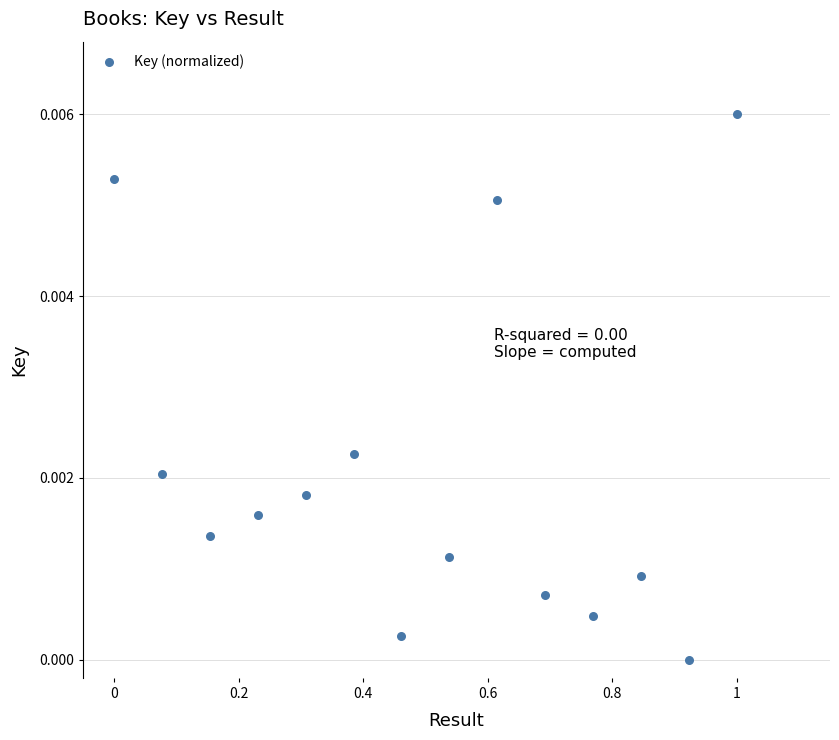

What is the range of X values (max minus min)?

1.0